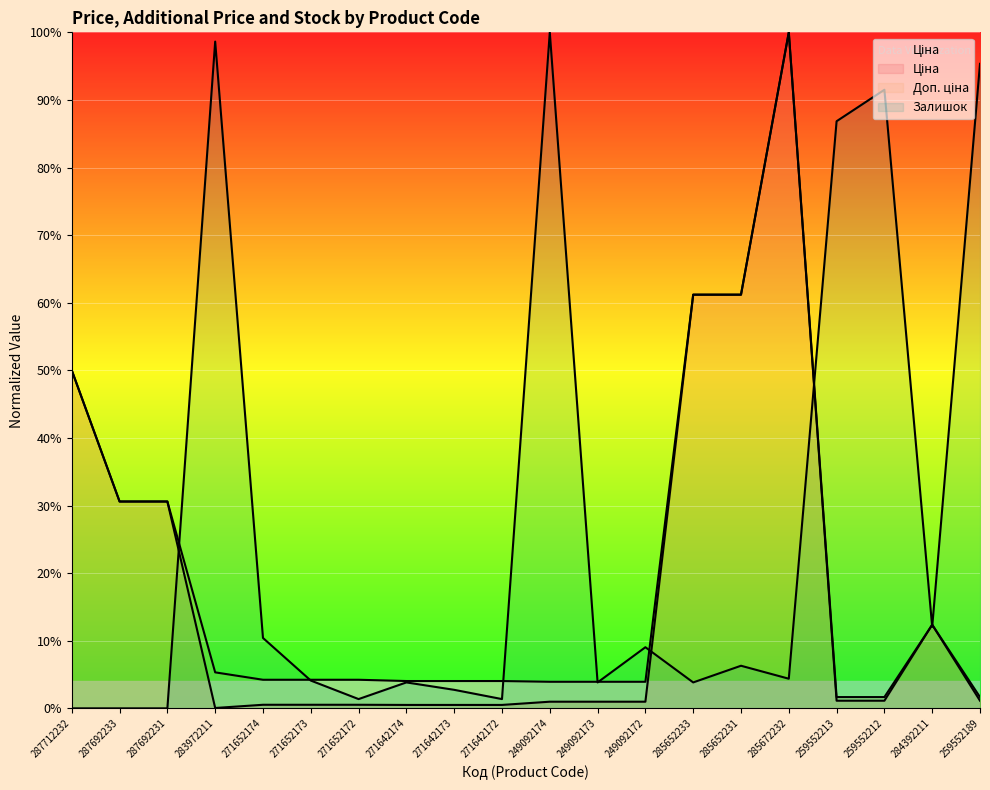

How many series are shown in this chart?

3